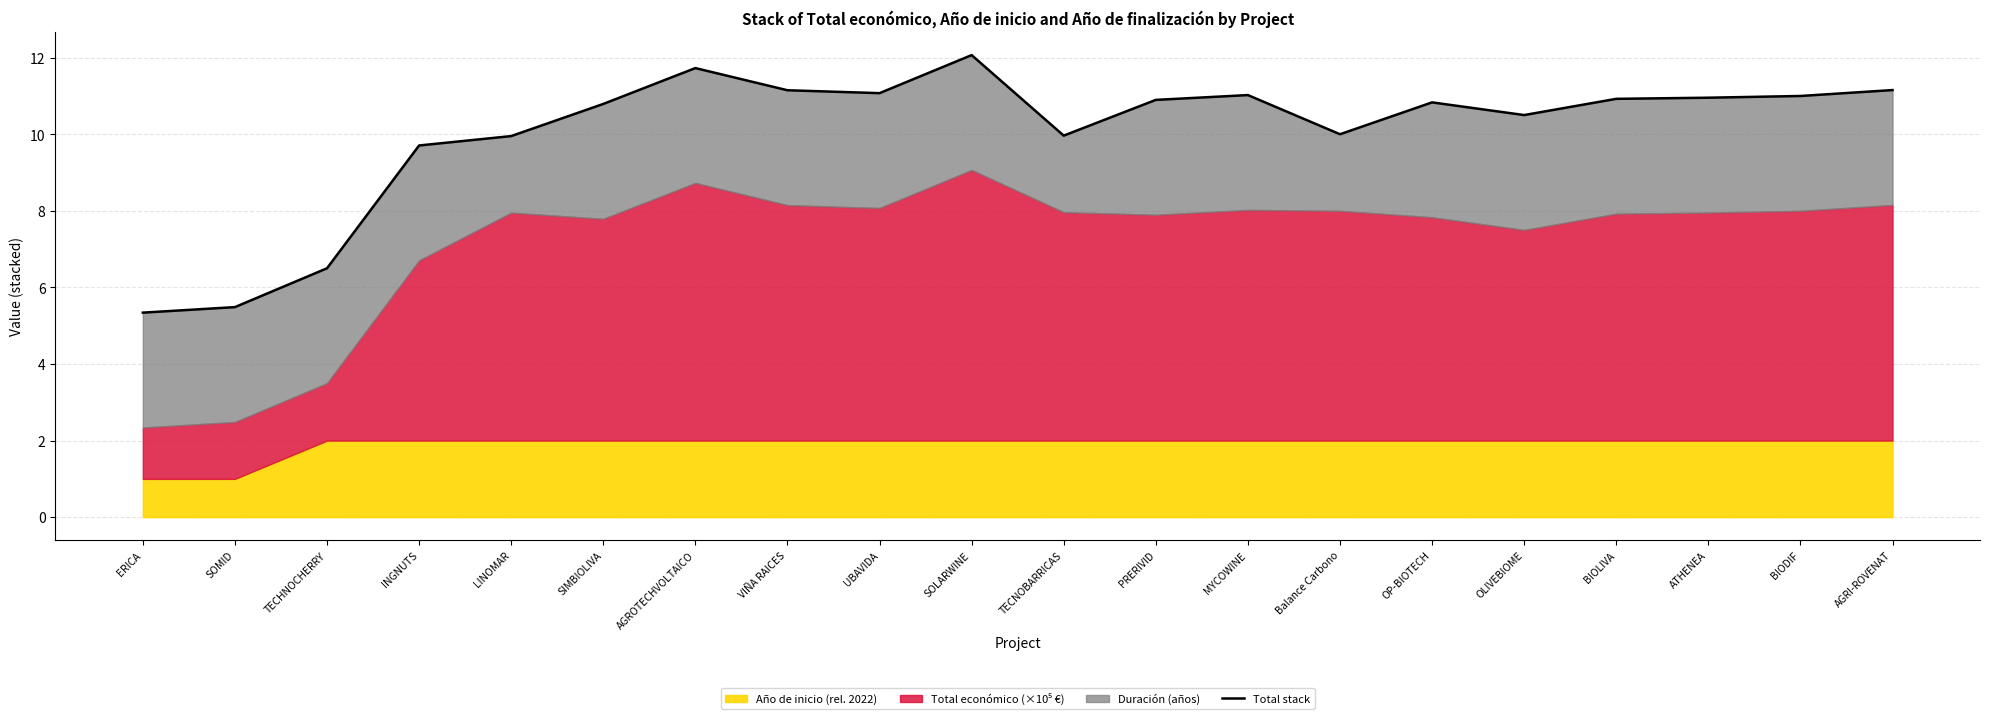

What is the average value?

10.1